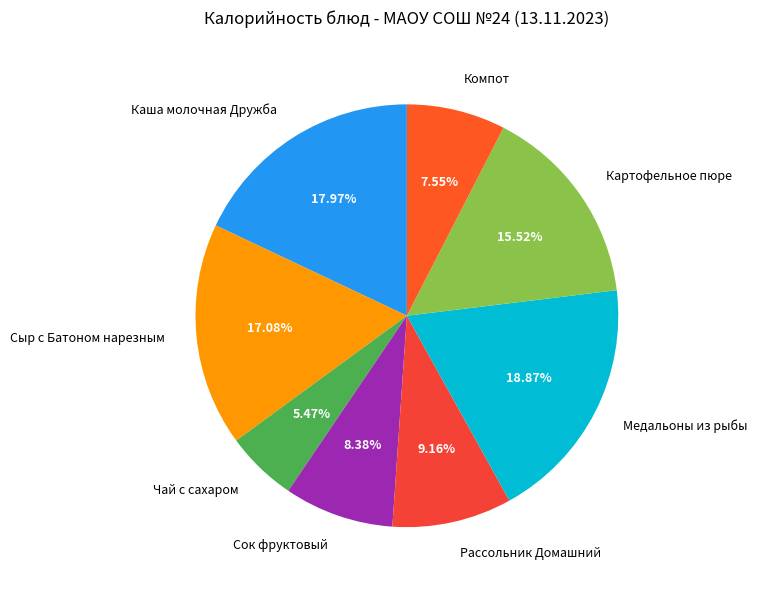

What is the ratio of the value at Рассольник Домашний to the value at Чай с сахаром?

1.7